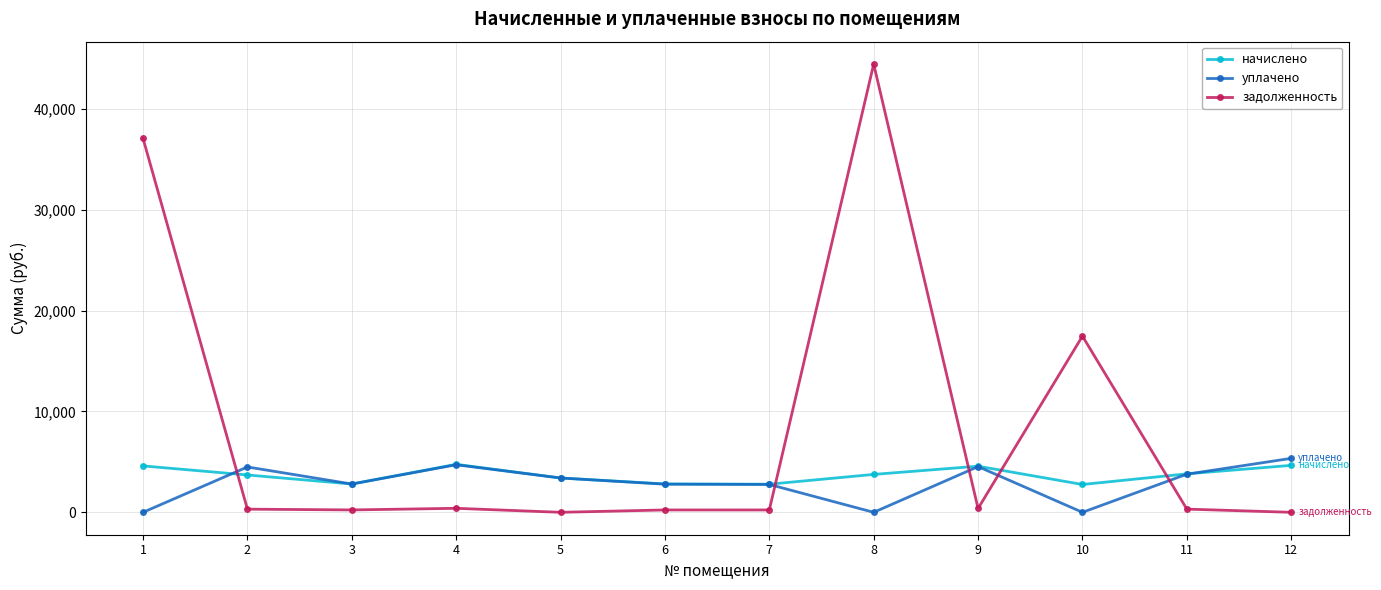

Rank the series at 1 from highest to lowest value.

задолженность, начислено, уплачено